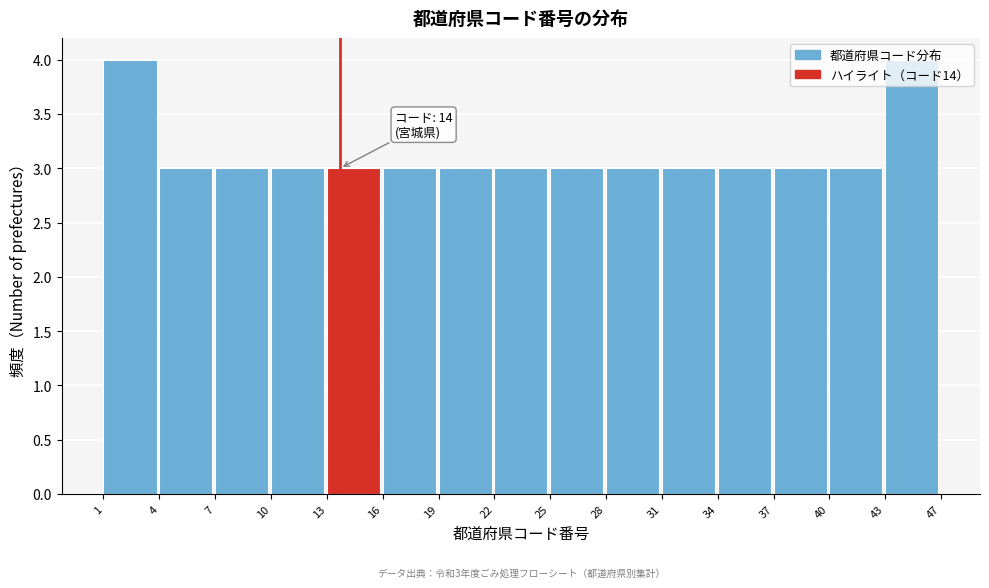

What is the smallest value displayed?

3